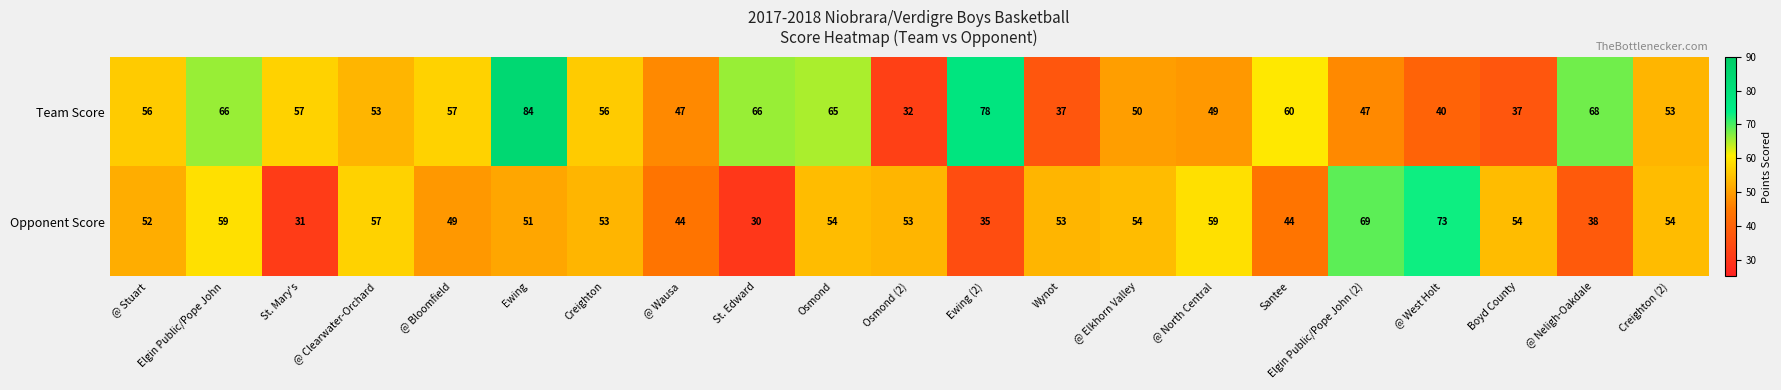

Where is Opponent Score nearest to the value 51?

Ewing